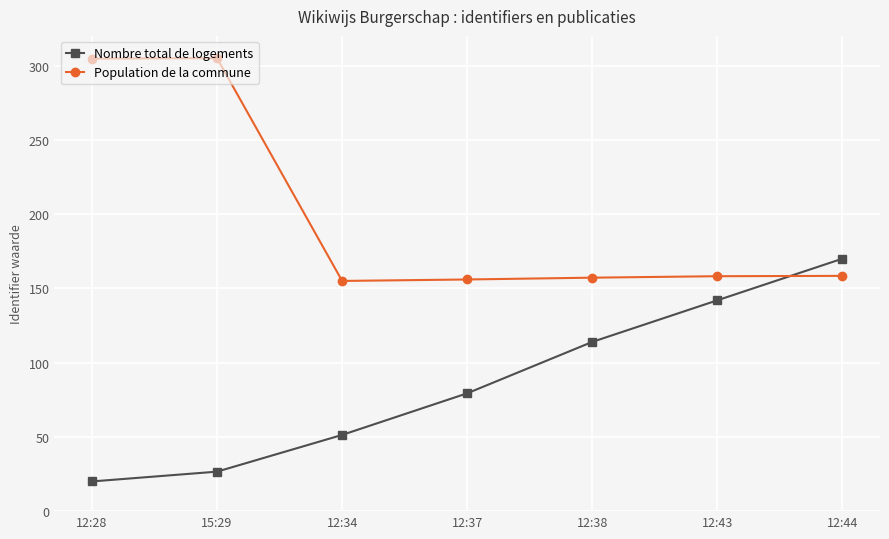

Rank the series by their average value, from highest to lowest.

Population de la commune, Nombre total de logements